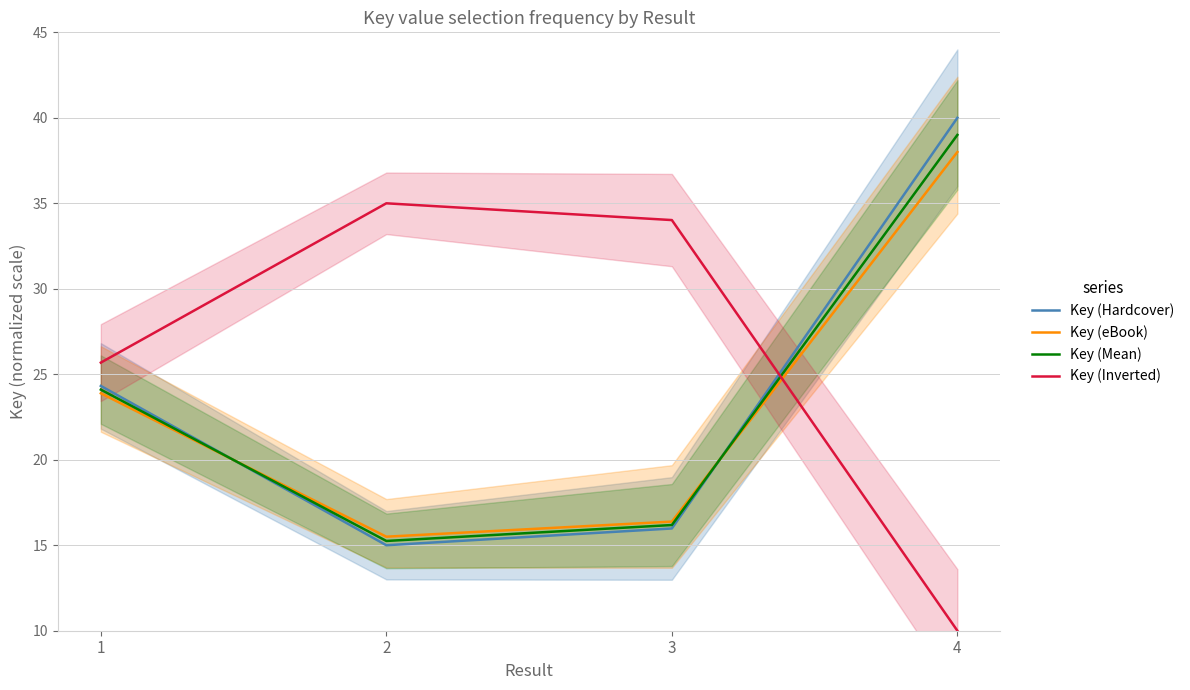

The value of Key (Hardcover) at 2 is 3.4. True or false?

False